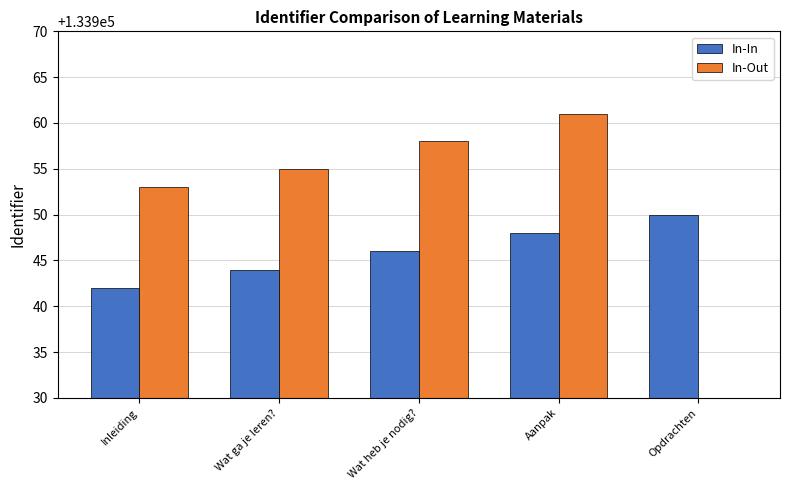

List the series in order of their peak value, lowest first.

In-In, In-Out